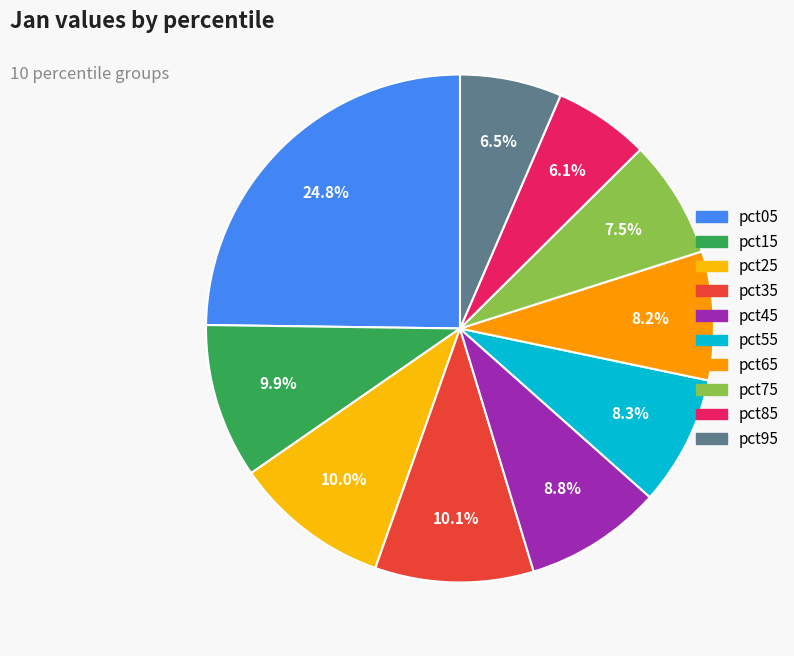

Which slice is the smallest?

pct85